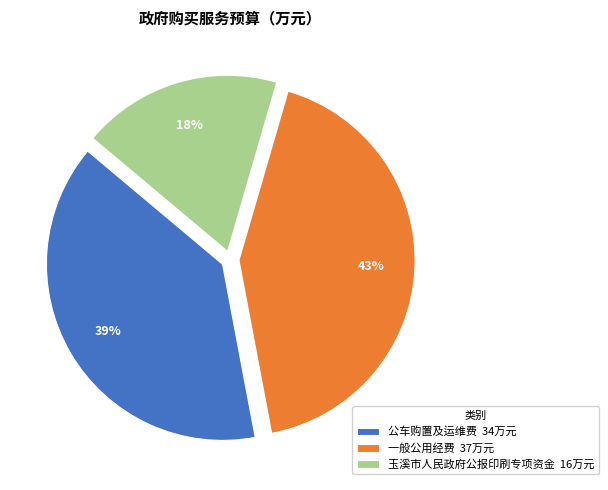

To the nearest percent, what is the difference between the 玉溪市人民政府公报印刷专项资金 16万元 and 公车购置及运维费 34万元 slice percentages?

21%